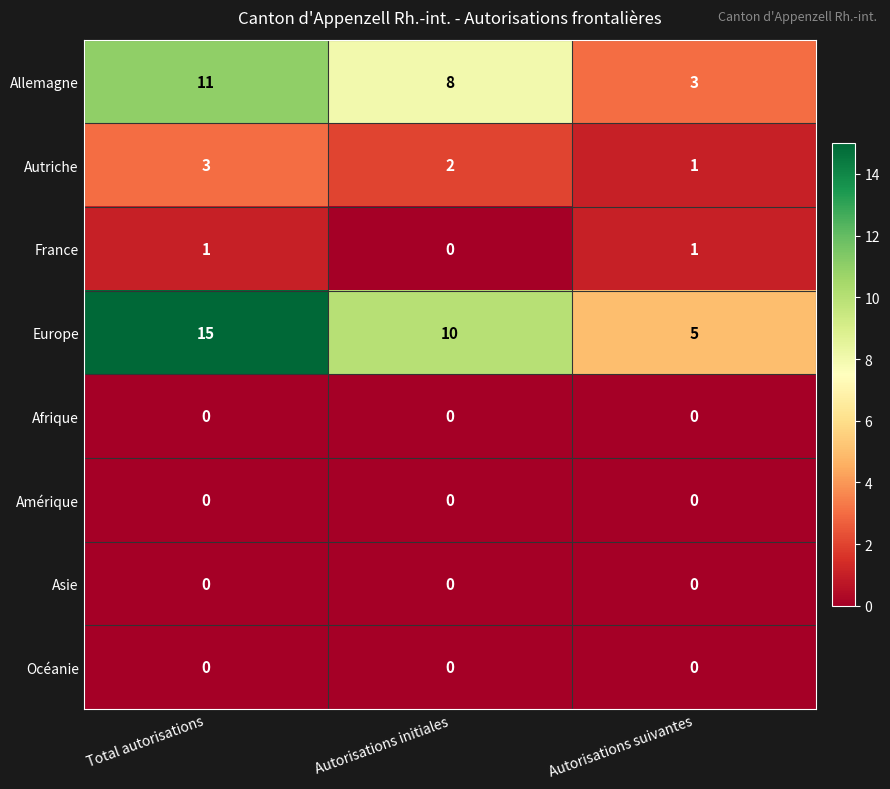

What is the sum of the Autriche values at Autorisations initiales and Total autorisations?

5